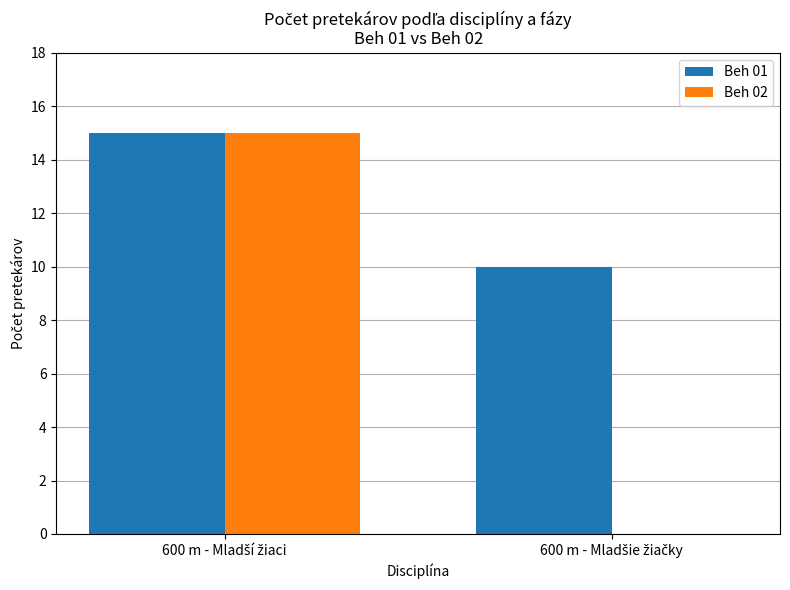

Which series has the largest range (max minus min)?

Beh 02